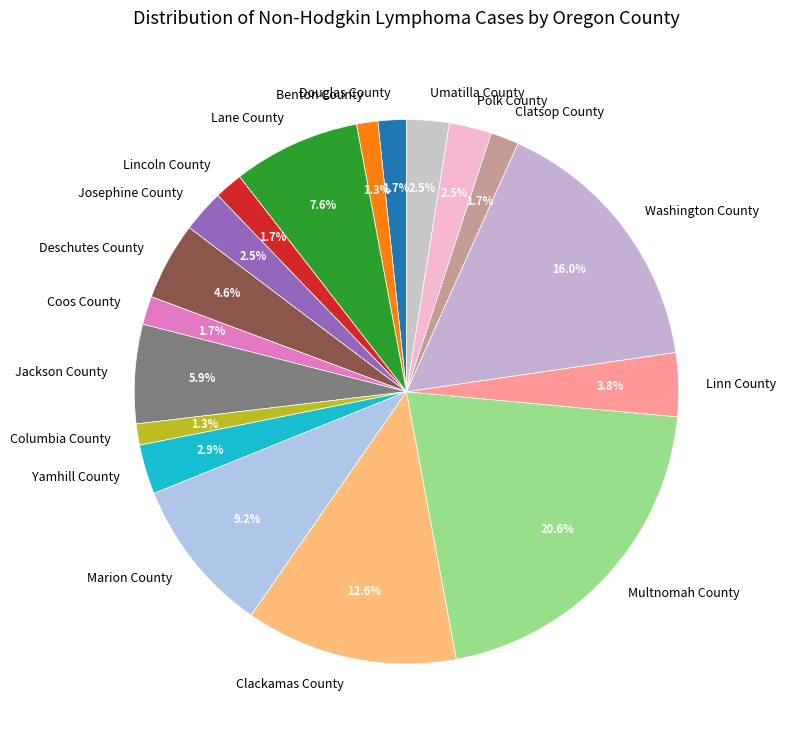

Is there any slice that represents more than half of the pie?

No